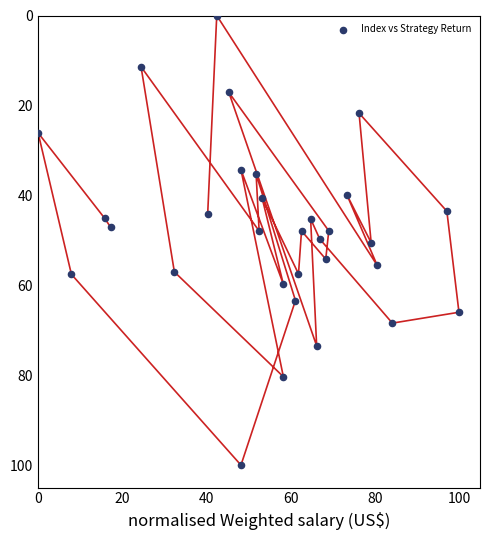

What is the range of Y values (max minus min)?

100.0